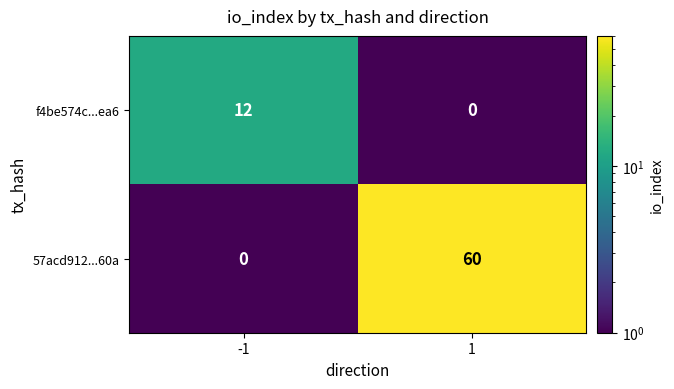

What is the sum of the f4be574c...ea6 values at 1 and -1?

12